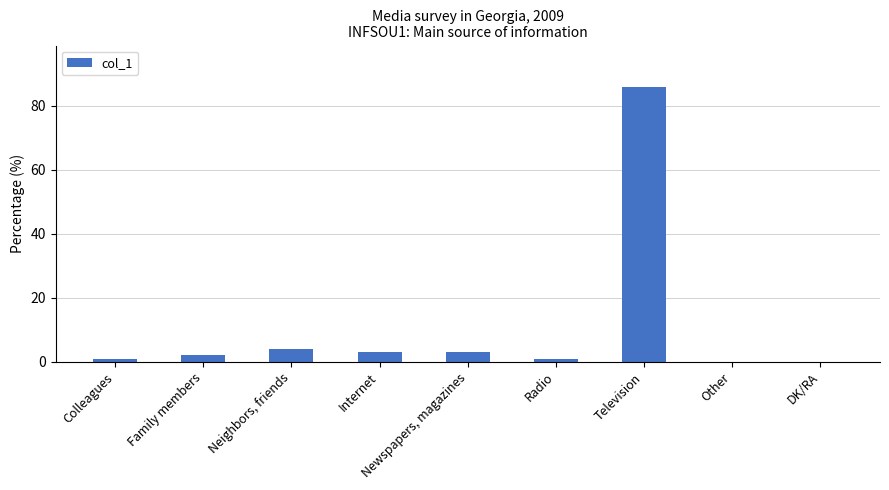

What is the maximum value shown in the chart?

86